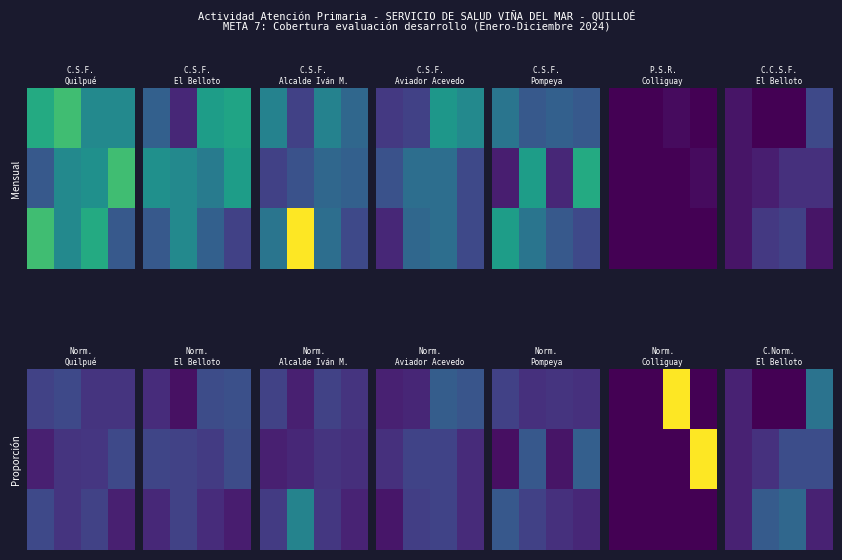

What is the greatest value displayed?

0.2